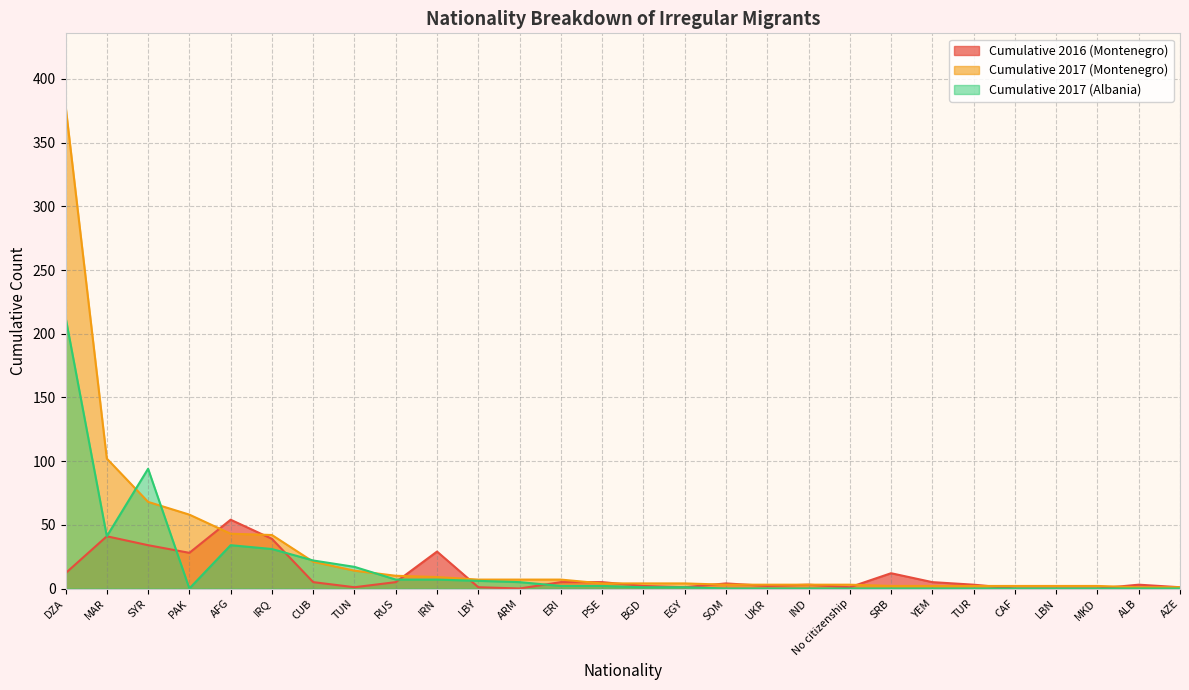

The value of Cumulative 2016 (Montenegro) at TUN is 1. True or false?

True